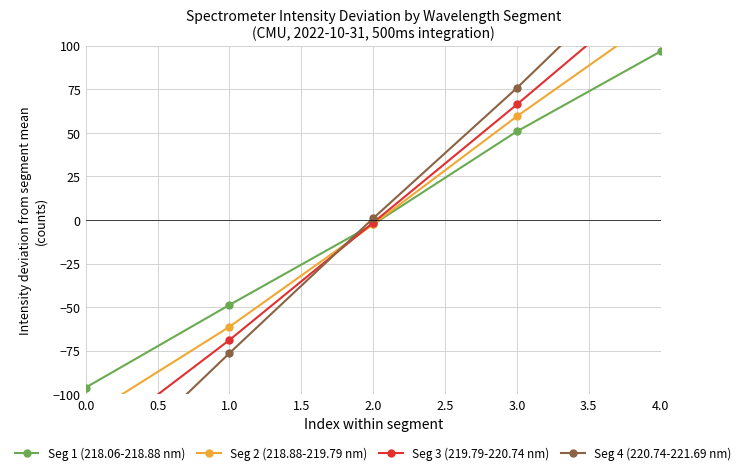

Rank the categories by Seg 1 (218.06-218.88 nm) value from highest to lowest.

4.0, 3.0, 2.0, 1.0, 0.0